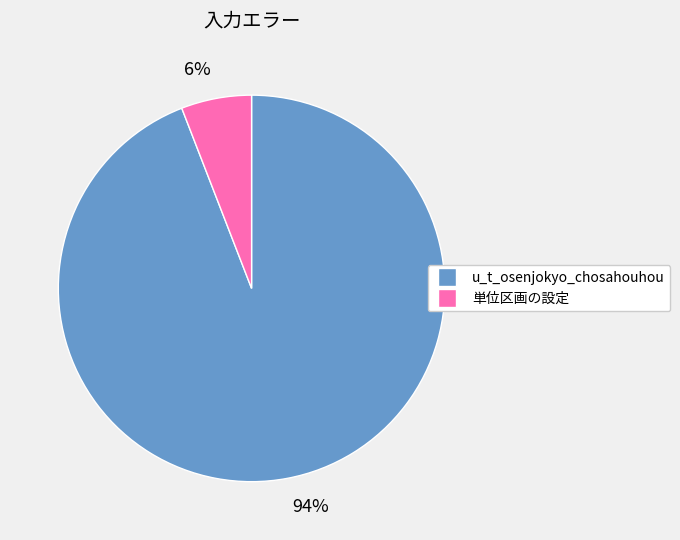

What percentage is the 6% slice, to the nearest percent?

6%